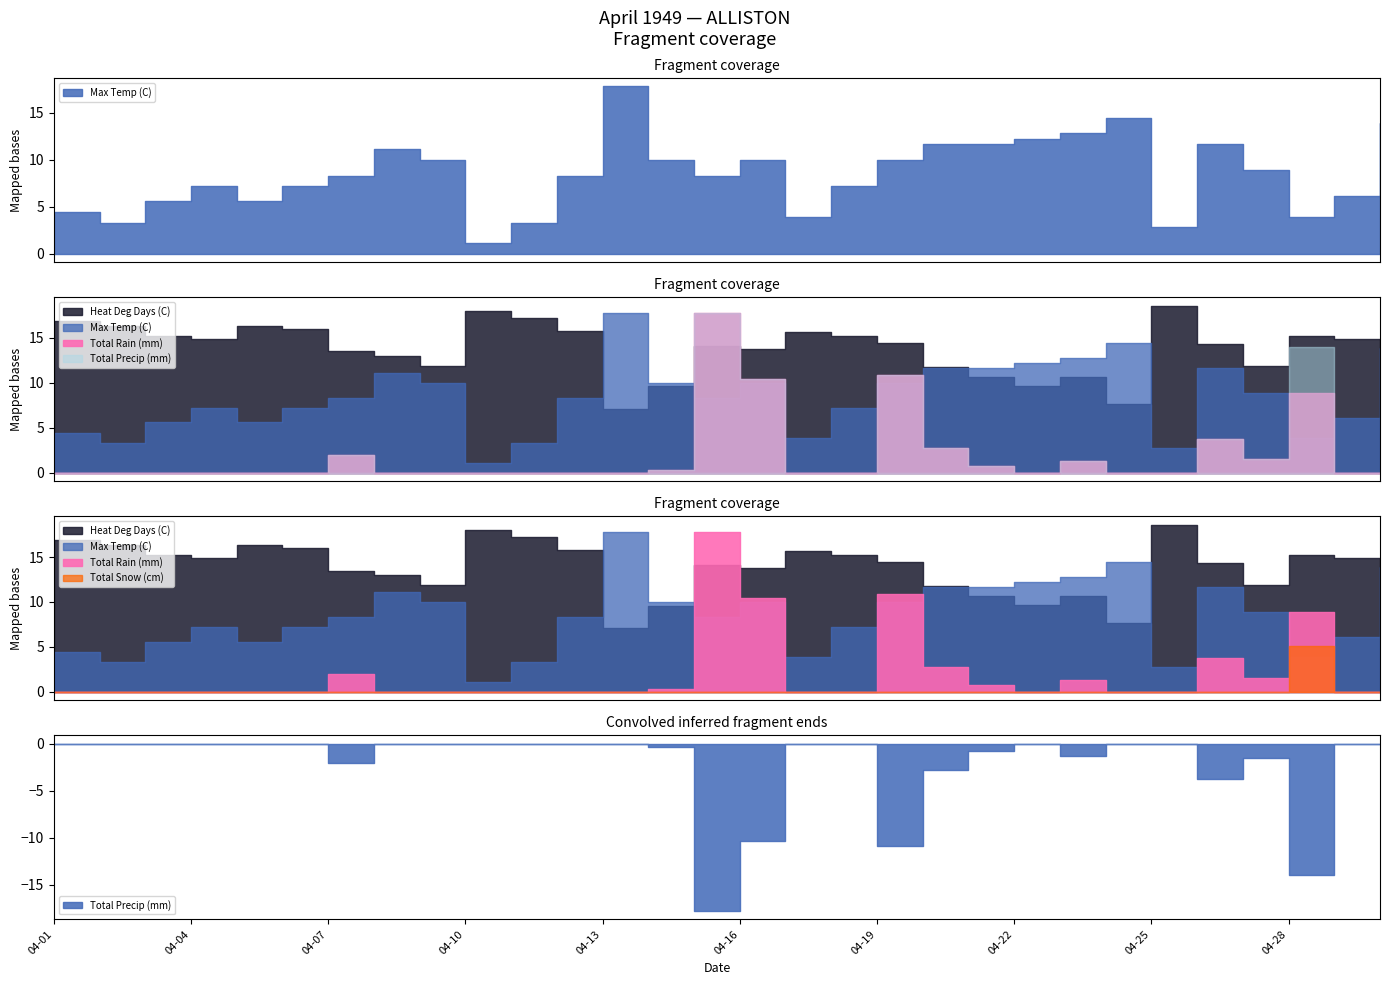

At which category is the sum across all series the highest?

04-15